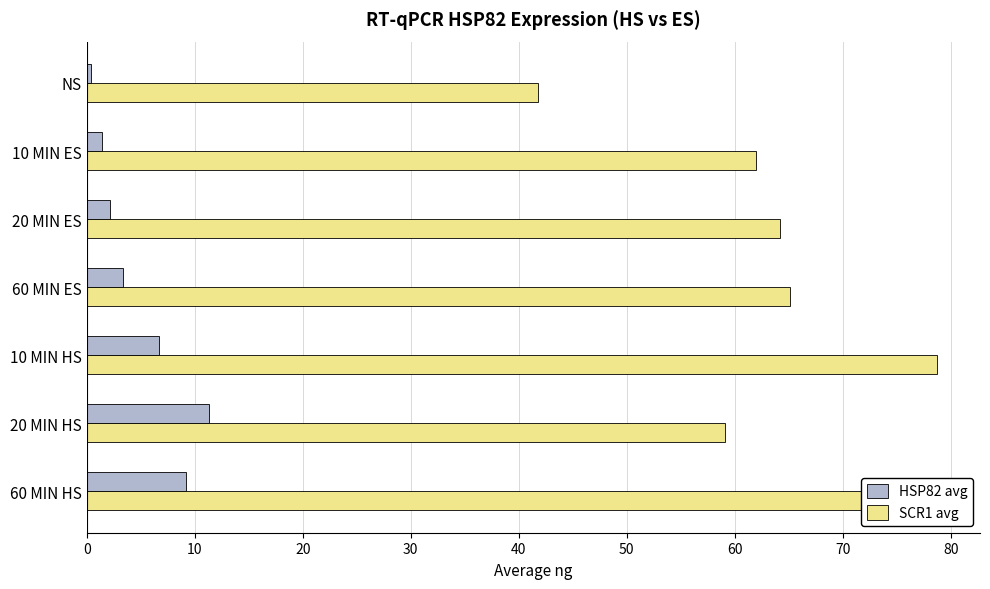

What is the smallest value displayed?

0.4